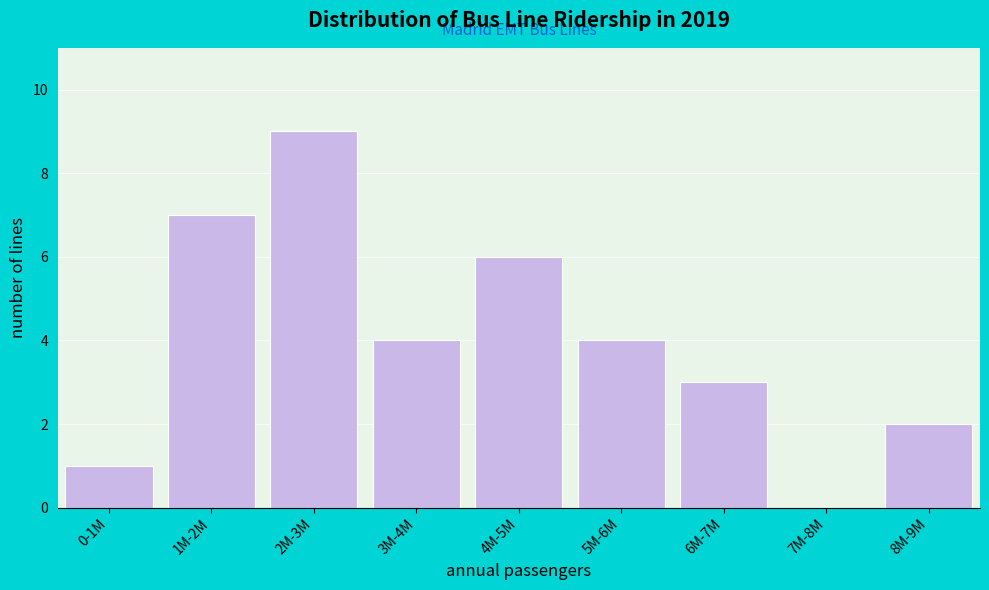

Reading left to right, what are all the values shown in this chart?

0-1M=1	1M-2M=7	2M-3M=9	3M-4M=4	4M-5M=6	5M-6M=4	6M-7M=3	7M-8M=0	8M-9M=2